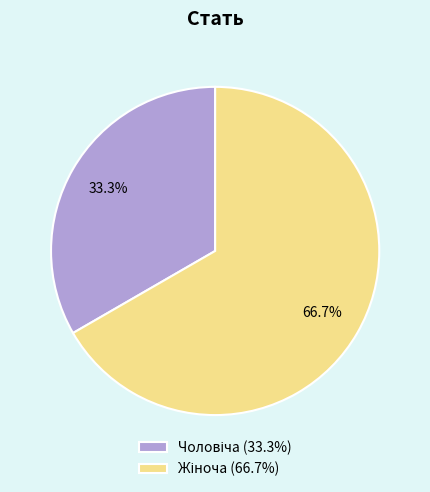

Does any single category account for the majority?

Yes